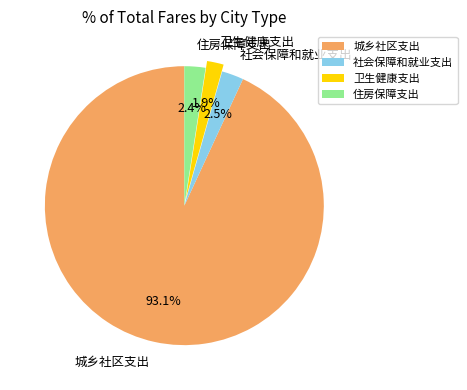

The 住房保障支出 slice represents 14% of the pie. True or false?

False